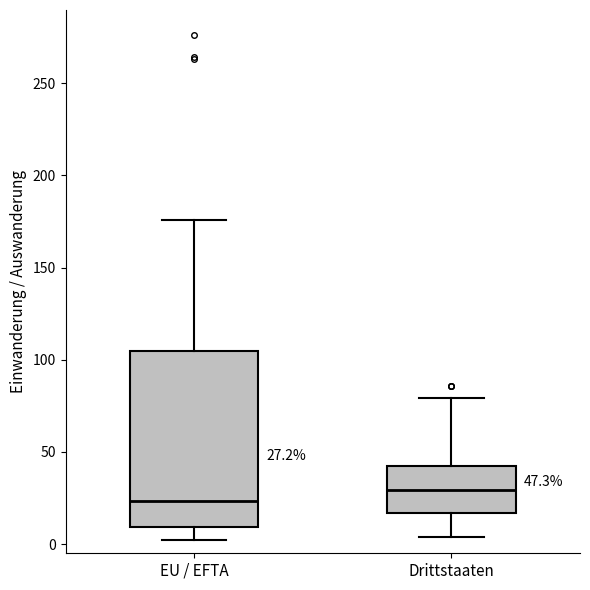

Which box has the lowest median line?

EU / EFTA